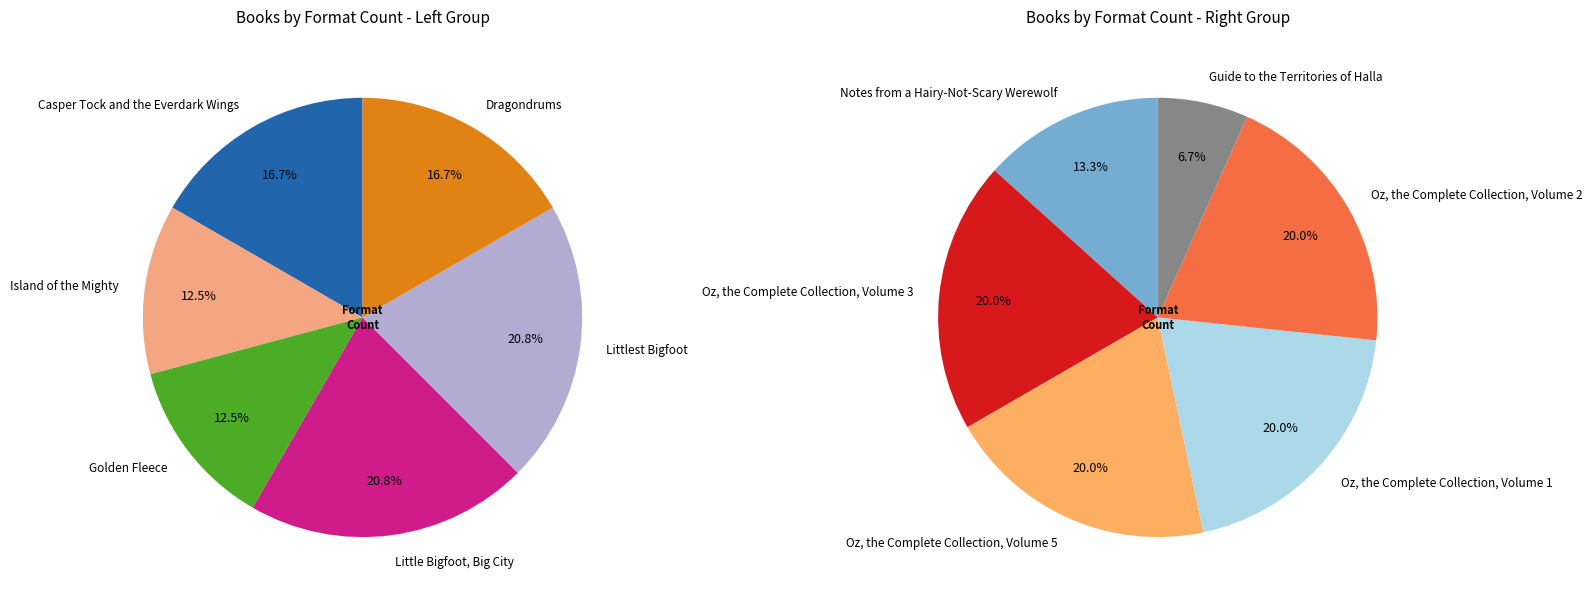

Does any single category account for the majority?

No